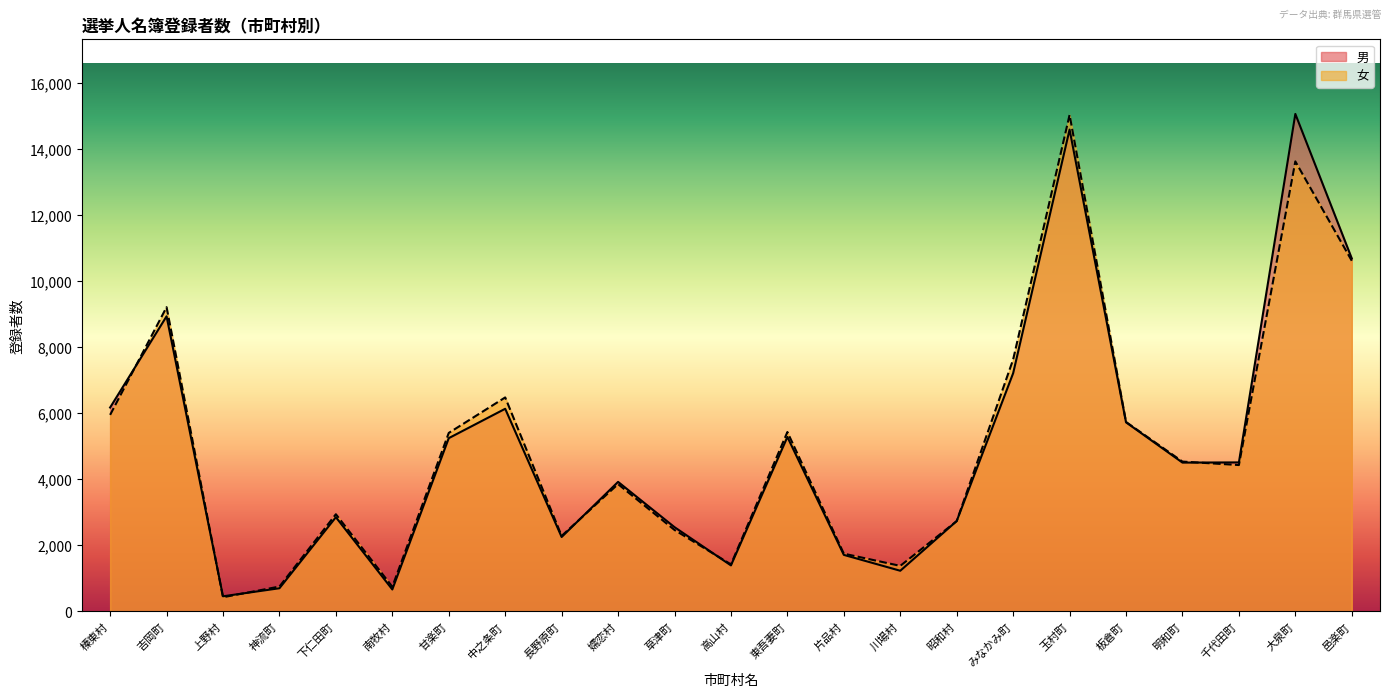

At which category is the sum across all series the highest?

玉村町